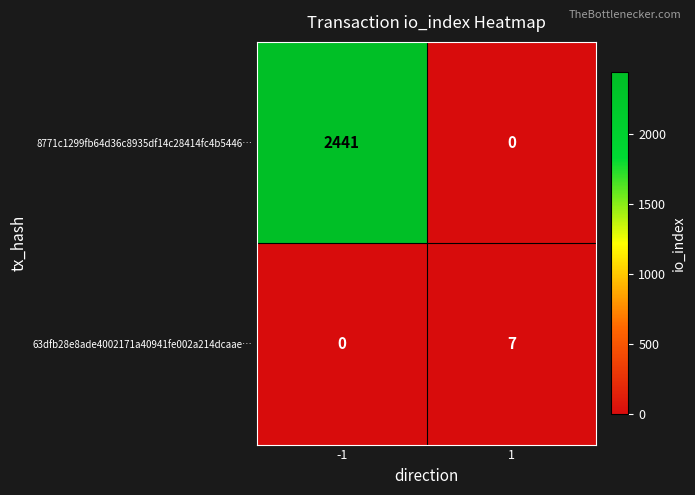

The value of 63dfb28e8ade4002171a40941fe002a214dcaae… at 1 is 4. True or false?

False